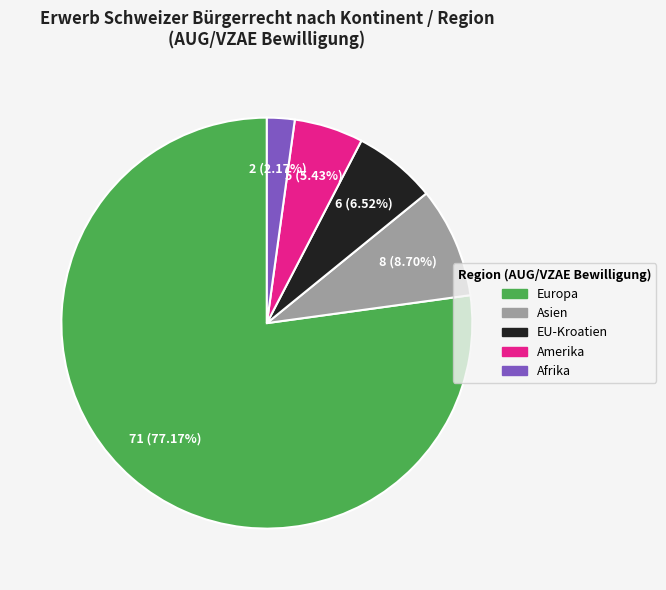

Does any single category account for the majority?

Yes